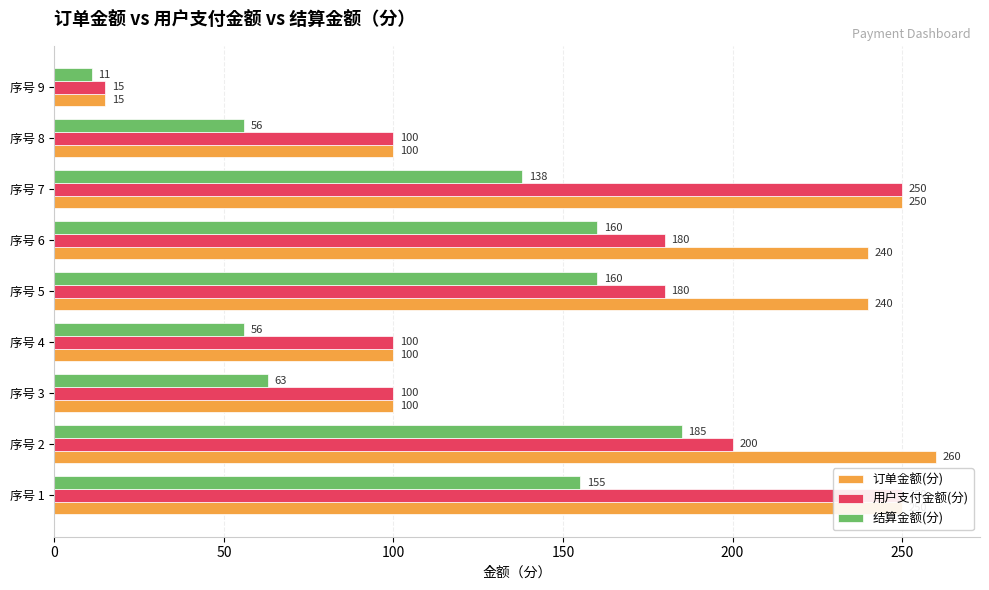

What is the average value of the 订单金额(分) series?

173